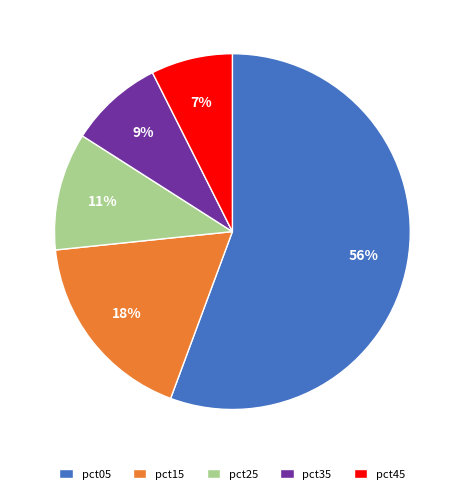

Is there a majority slice in this chart?

Yes